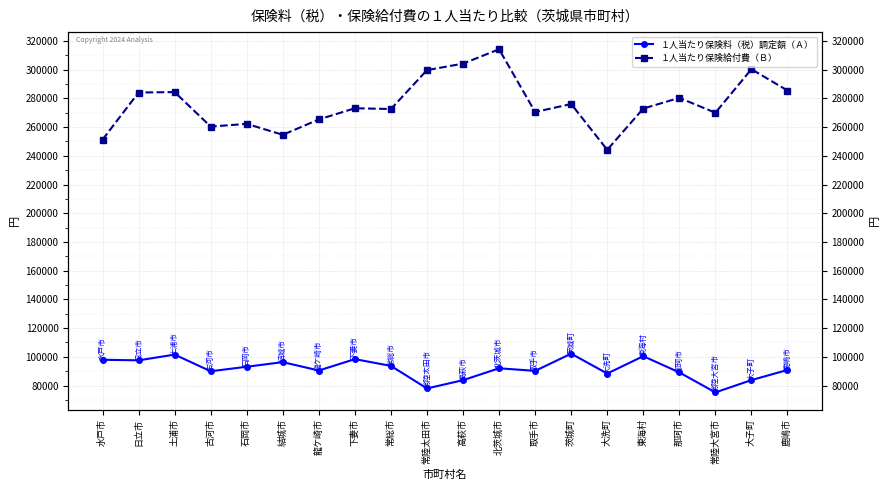

What is the difference between the maximum and minimum values in the １人当たり保険給付費（Ｂ） series?

70017